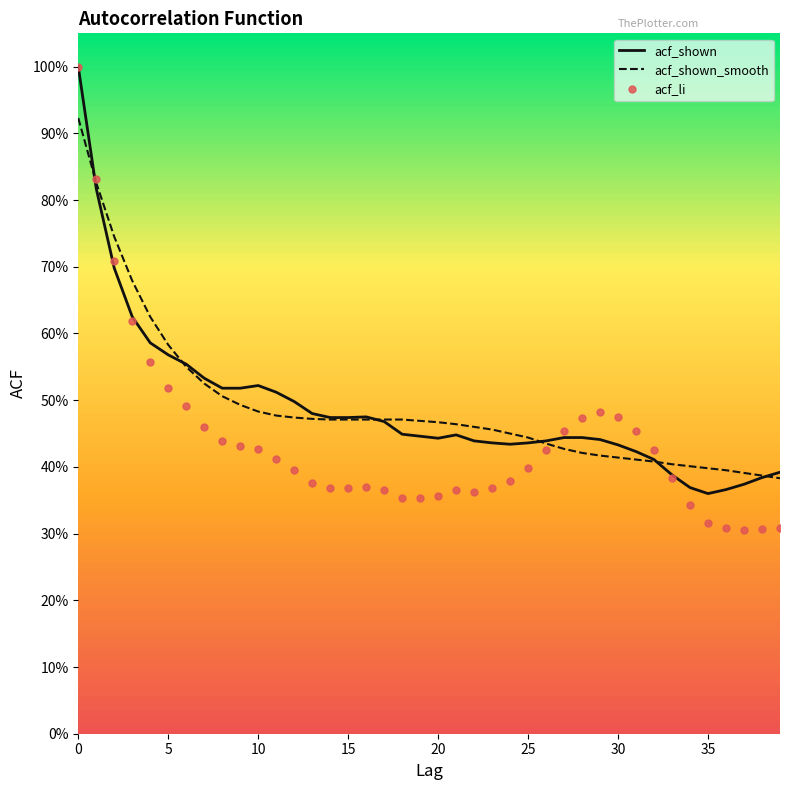

What is the minimum value for acf_shown_smooth?

0.4